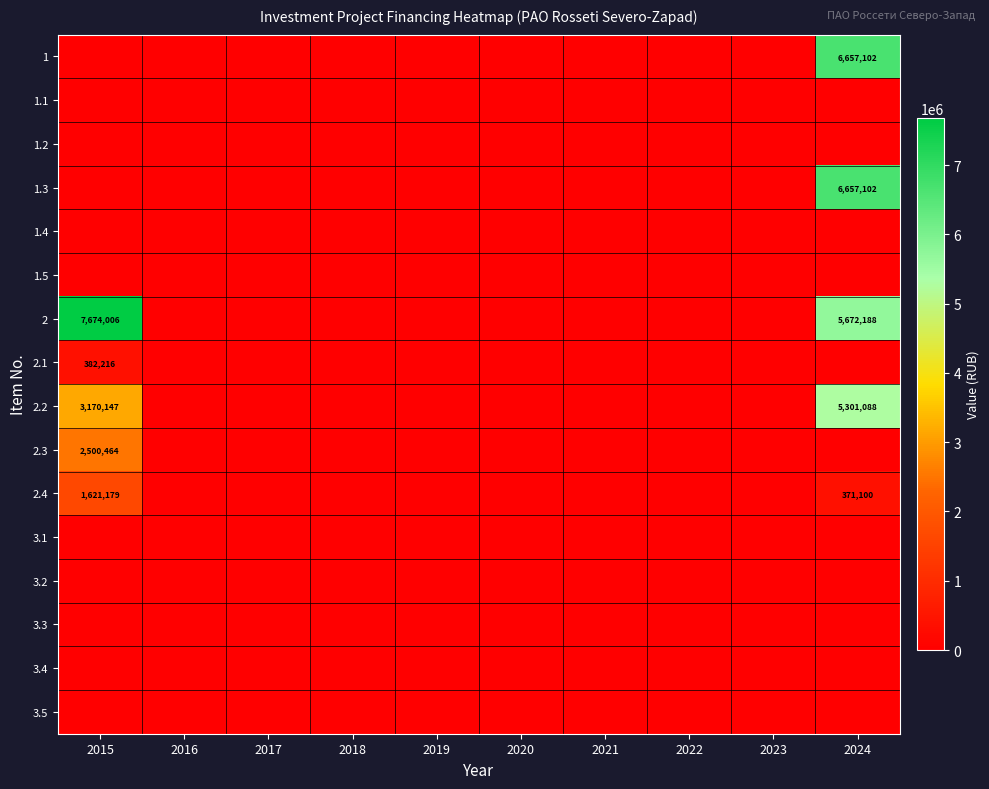

At which category does the chart reach its peak across all series?

2015